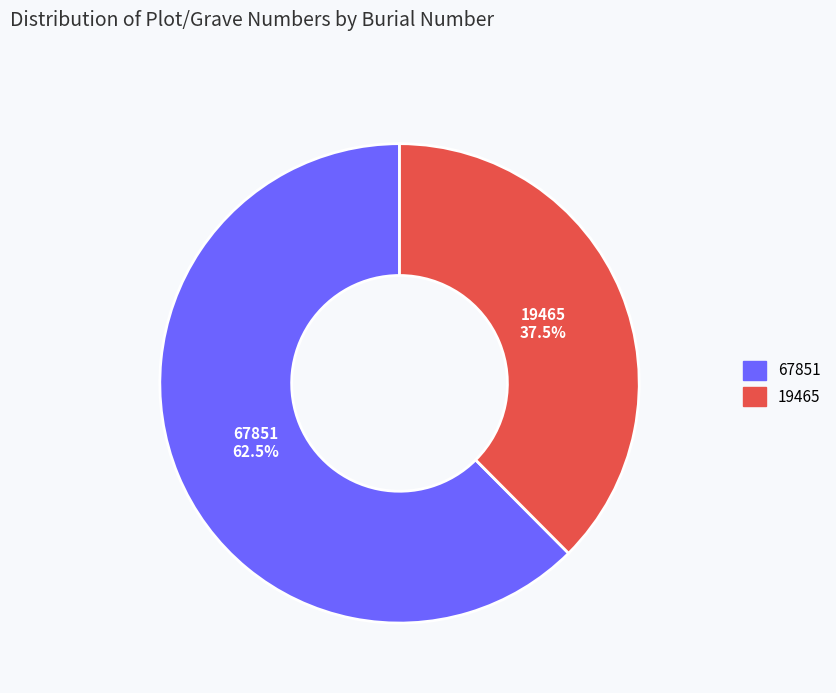

To the nearest percent, what is the combined percentage of 19465 and 67851?

100%